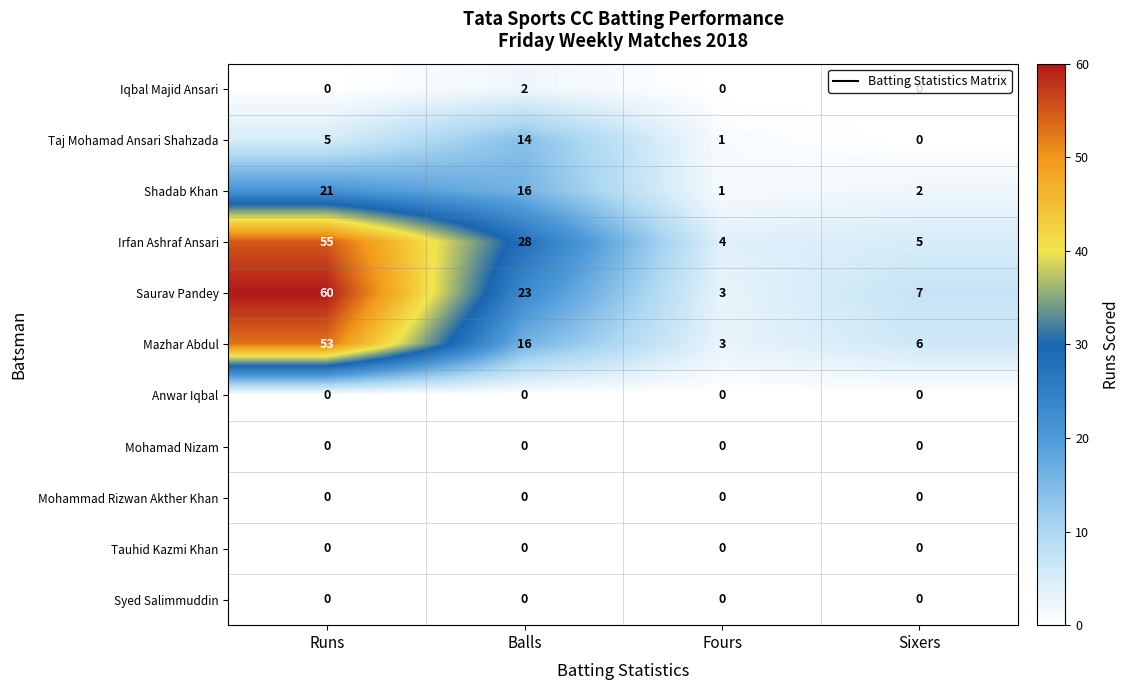

Is it true that Syed Salimmuddin equals 0 at Fours?

True